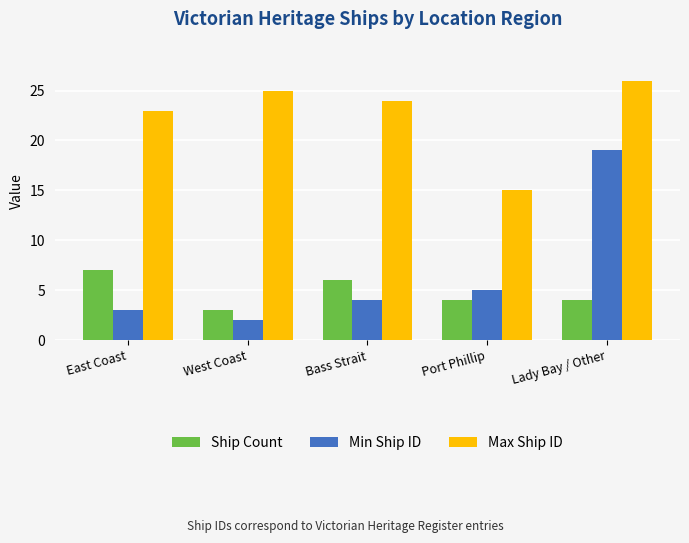

At which category does the chart reach its minimum across all series?

West Coast